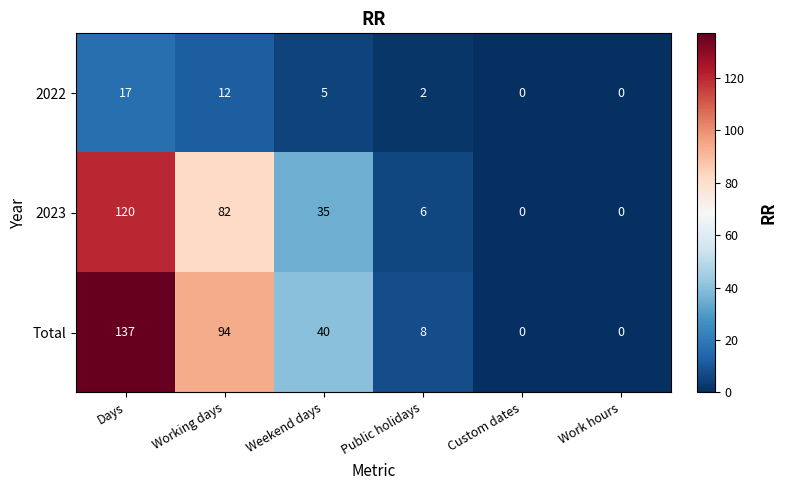

Reading left to right, list all the values displayed in this chart.

2022: 17	12	5	2	0	0
2023: 120	82	35	6	0	0
Total: 137	94	40	8	0	0